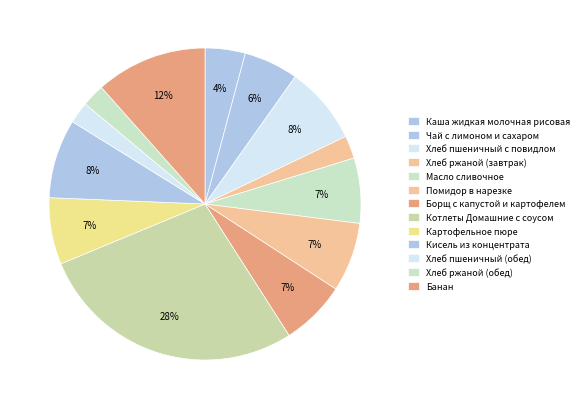

Count the number of slices in the pie.

13